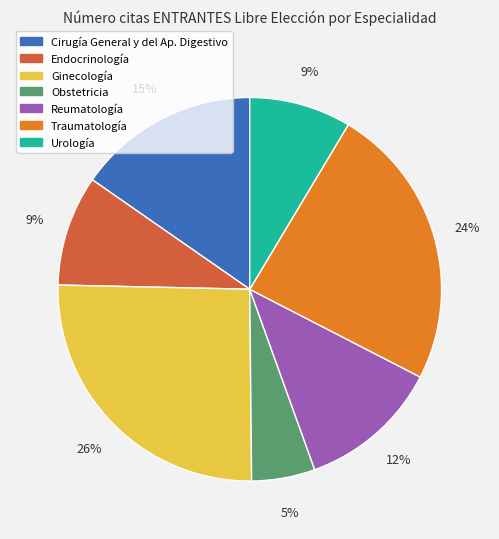

True or false: Reumatología accounts for 26% of the total.

False